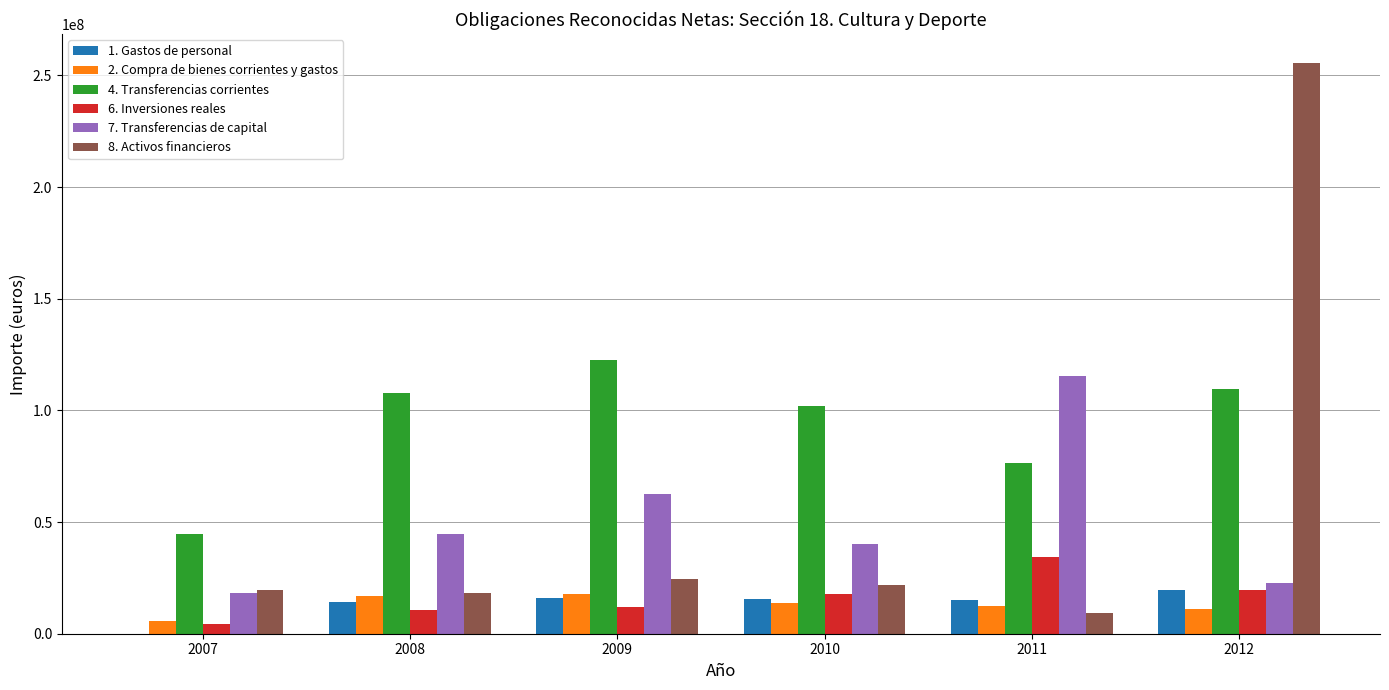

Which category has the highest value in the 8. Activos financieros series?

2012